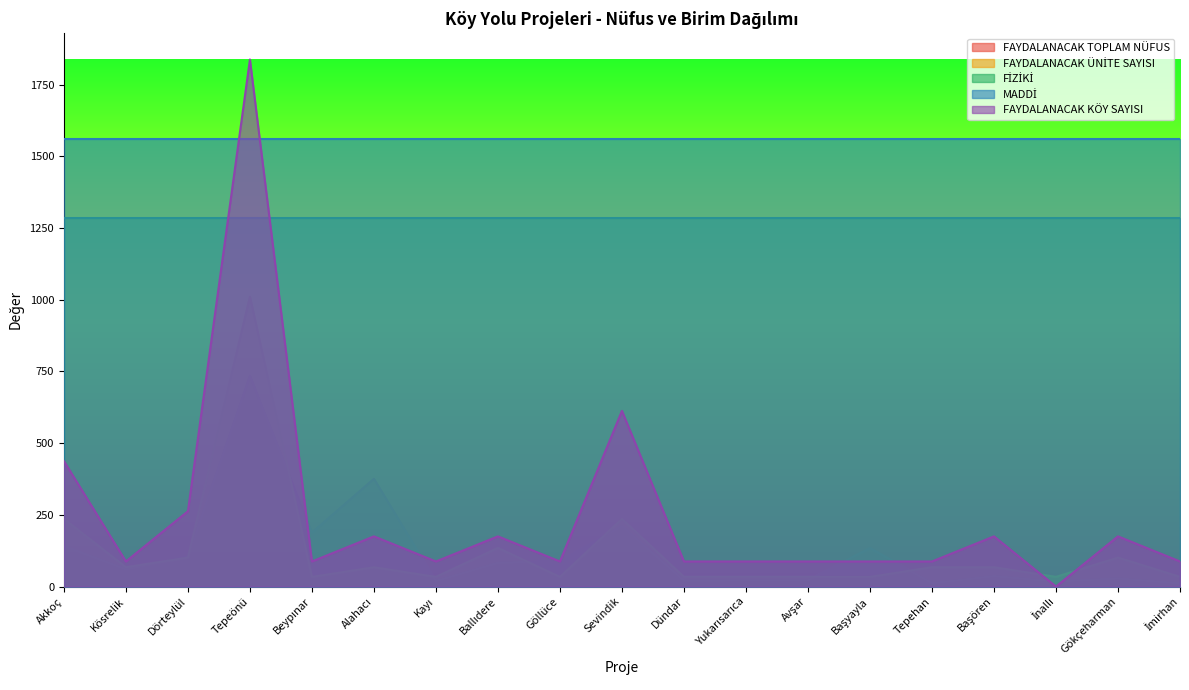

What is the spread (max minus min) of values at Sevindik?

1351.1